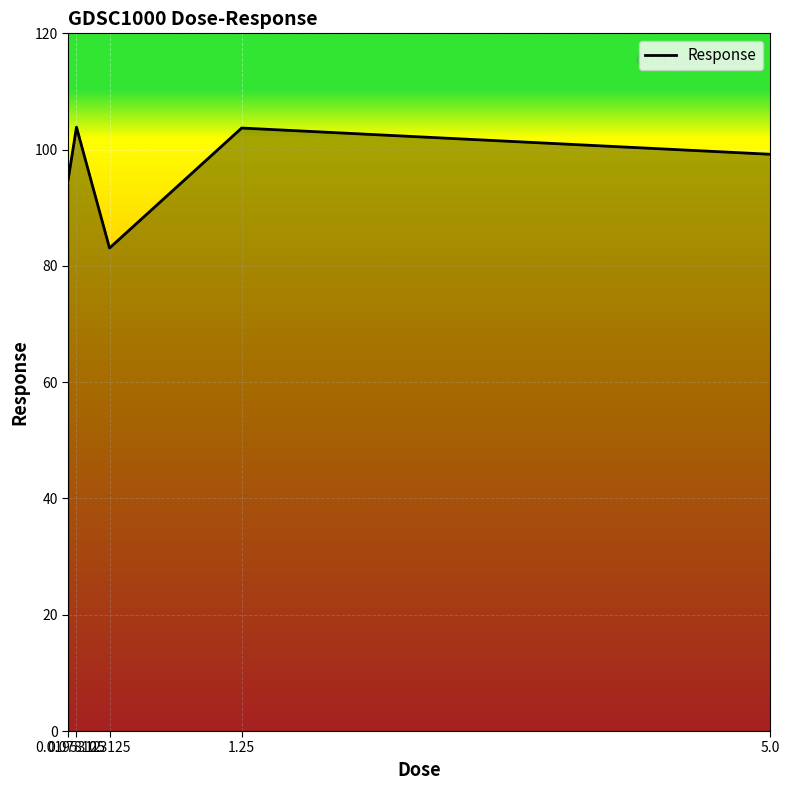

What is the difference between the maximum and minimum values?

20.8